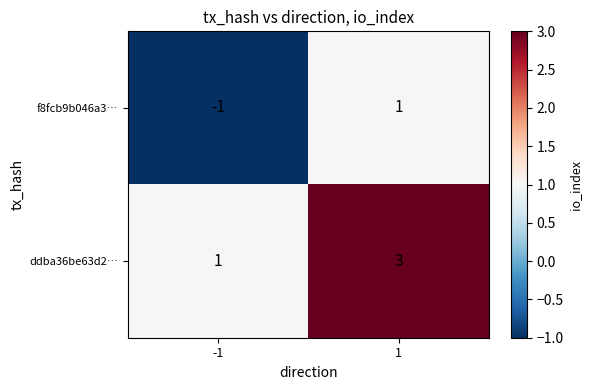

Which series has the largest total across all categories?

ddba36be63d2…